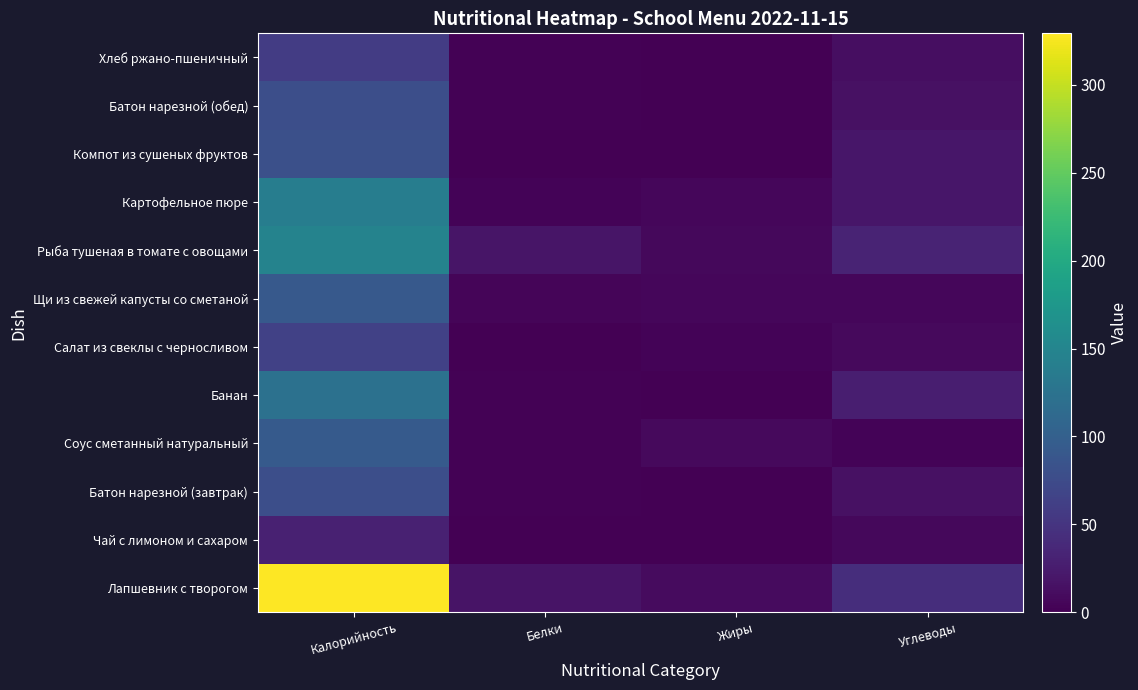

What is the total value across all series at Белки?

54.9